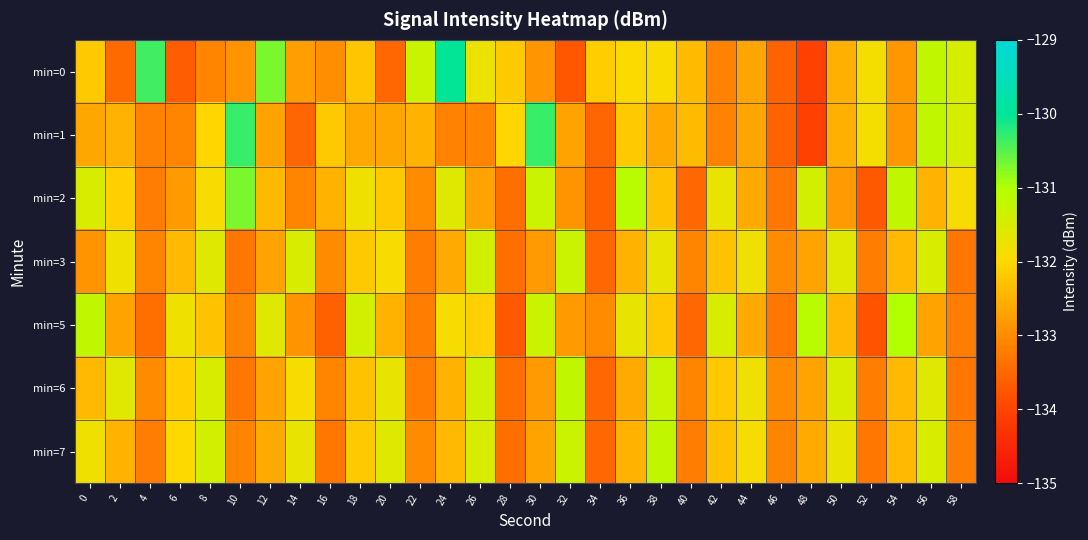

Which series has the widest spread of values?

row_0